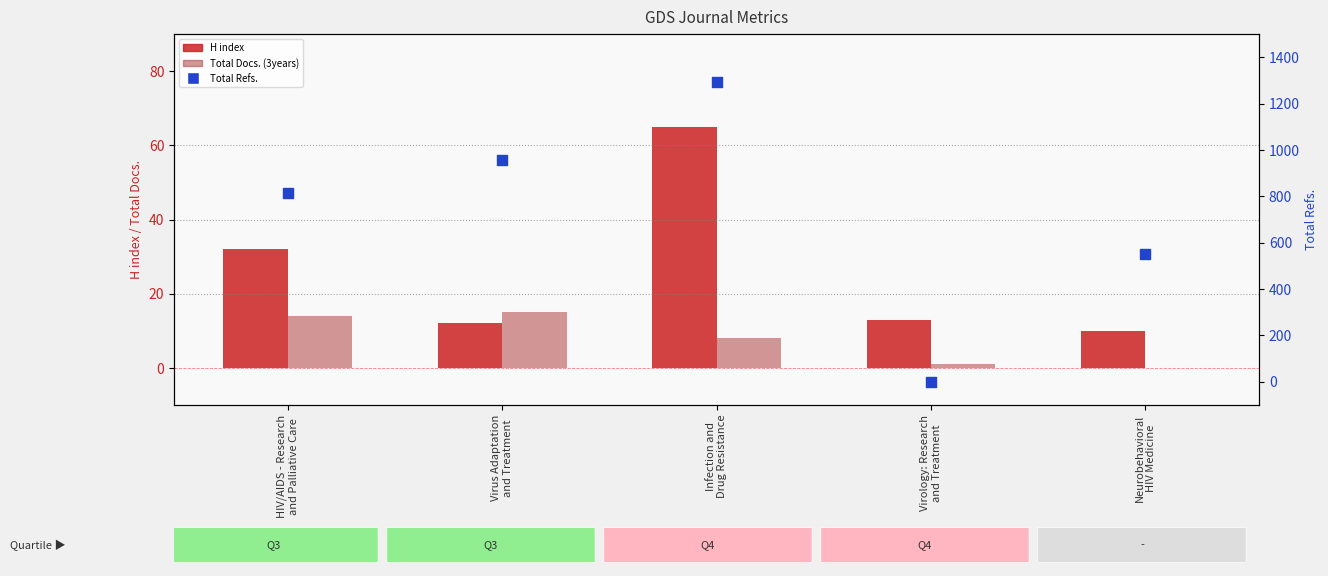

At how many categories does at least one series exceed 584?

3